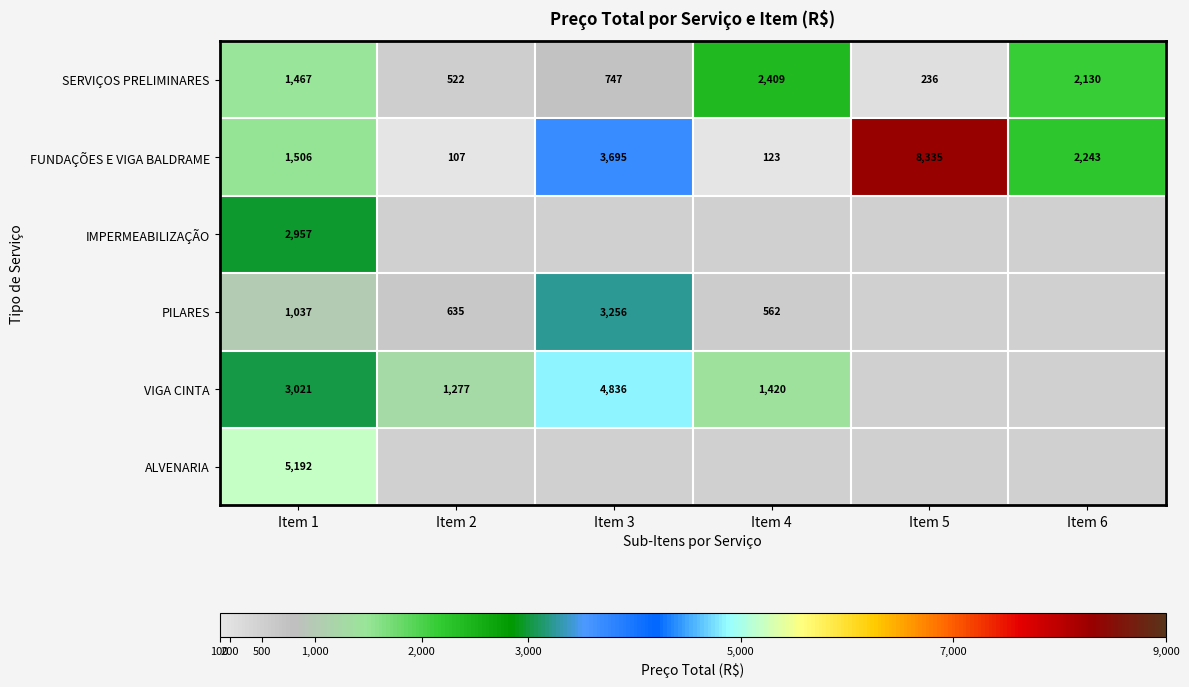

What is the sum of the SERVIÇOS PRELIMINARES values at Item 3 and Item 4?

3156